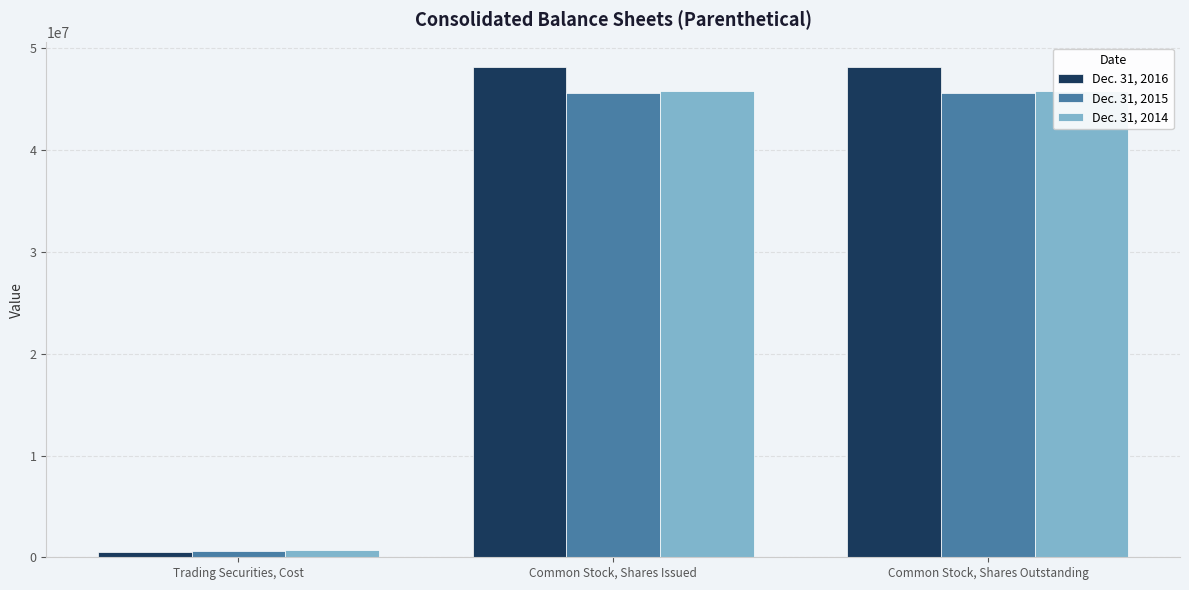

Which series has the largest total across all categories?

Dec. 31, 2016